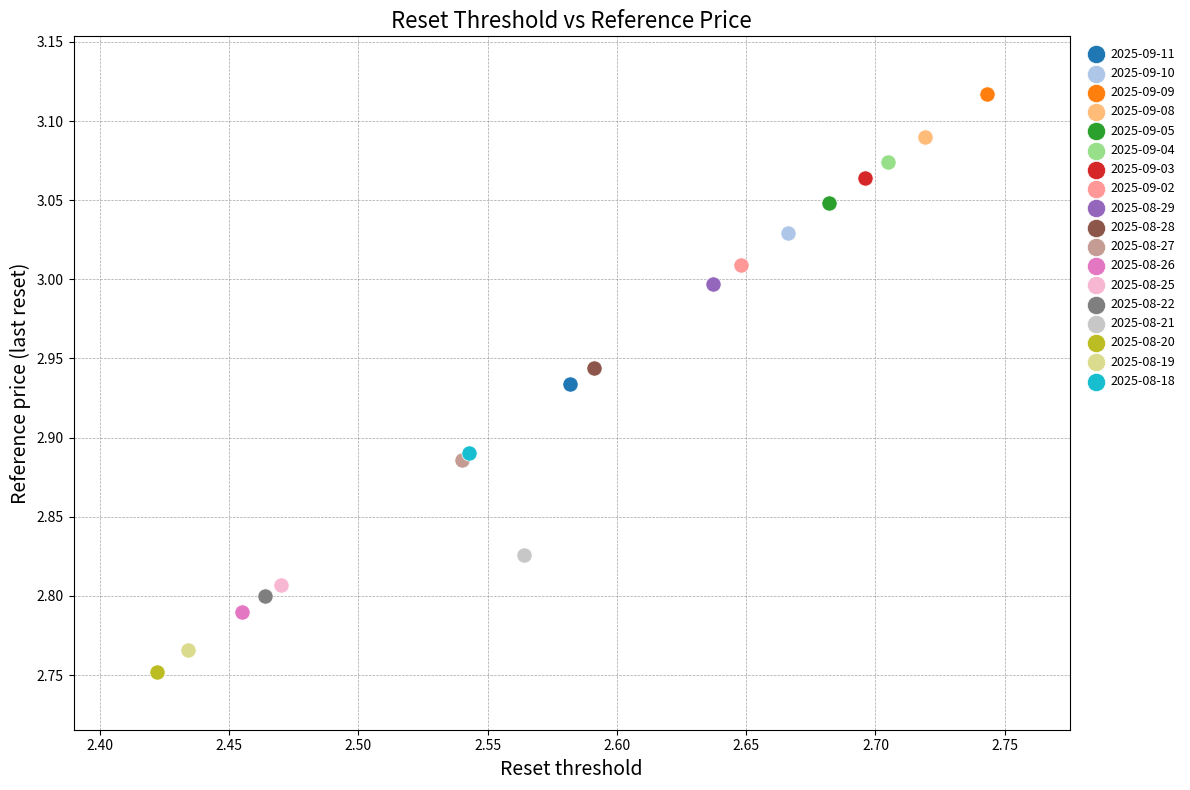

What are all the series names shown in the legend?

2025-09-11, 2025-09-10, 2025-09-09, 2025-09-08, 2025-09-05, 2025-09-04, 2025-09-03, 2025-09-02, 2025-08-29, 2025-08-28, 2025-08-27, 2025-08-26, 2025-08-25, 2025-08-22, 2025-08-21, 2025-08-20, 2025-08-19, 2025-08-18